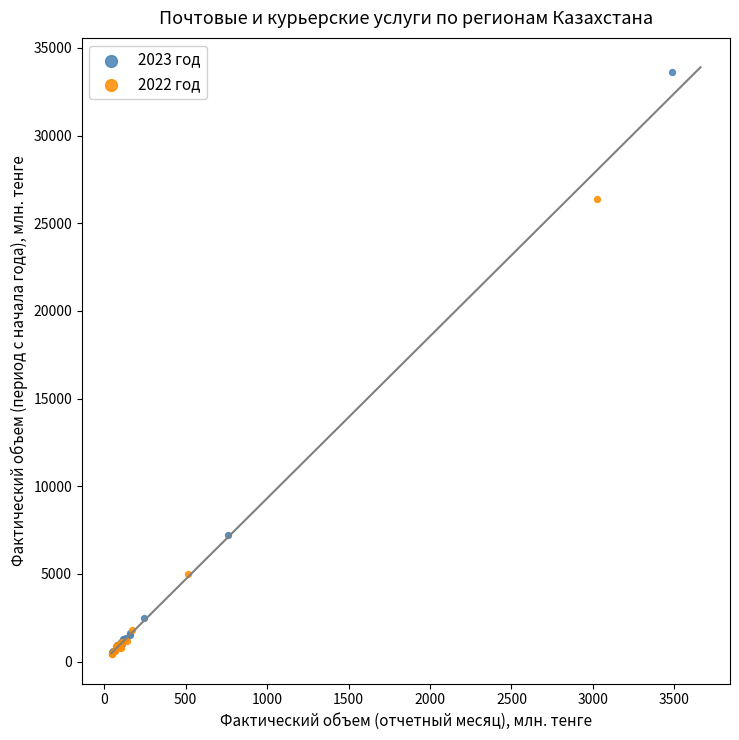

Which series has the widest spread of Y values?

2023 год